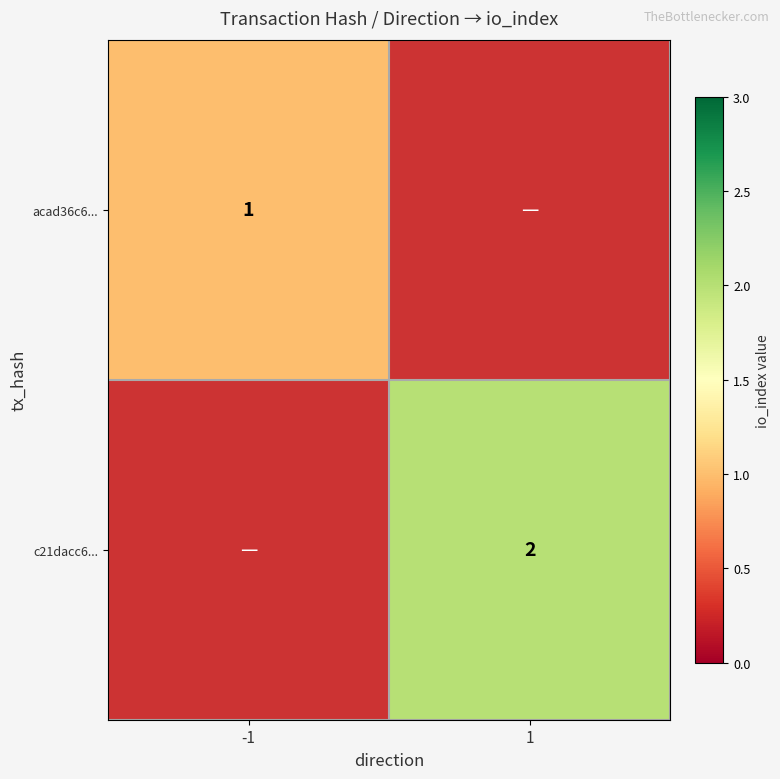

True or false: acad36c6... has a value of 0 at -1.

False